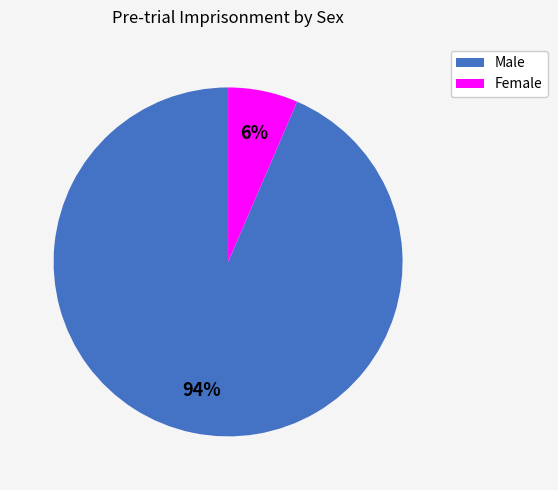

Which slice is the smallest?

Female